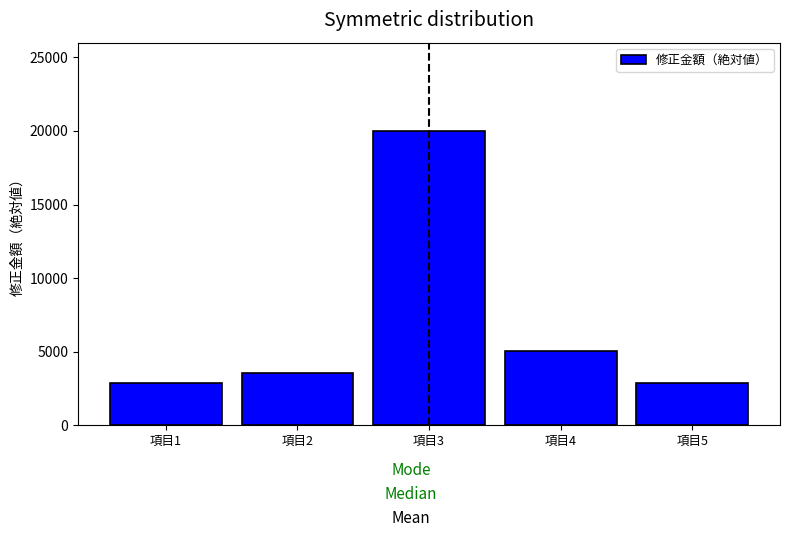

At which label is the value closest to 11445?

項目4